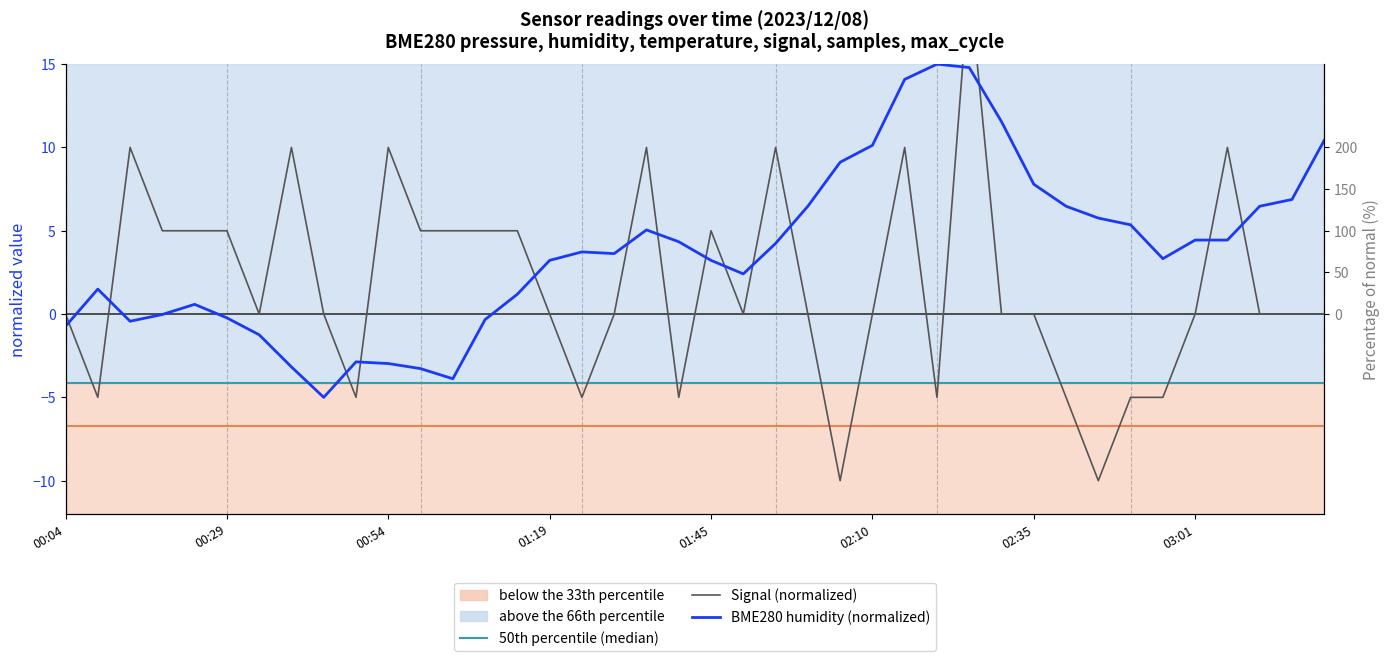

What is the difference between the second highest and second lowest values in the BME280 humidity (normalized) series?

18.7